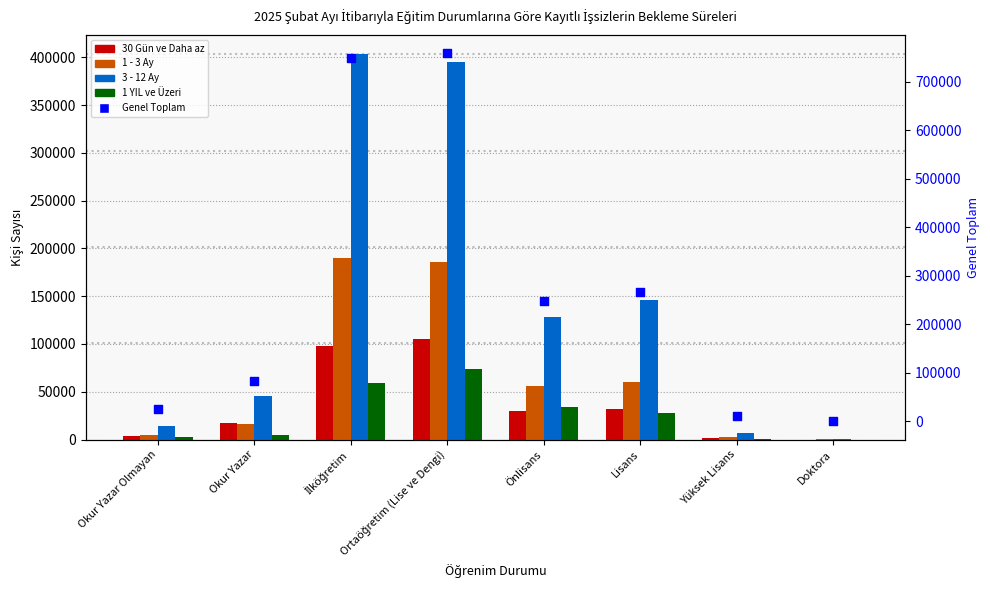

What is the total value across all series at Önlisans?

494620